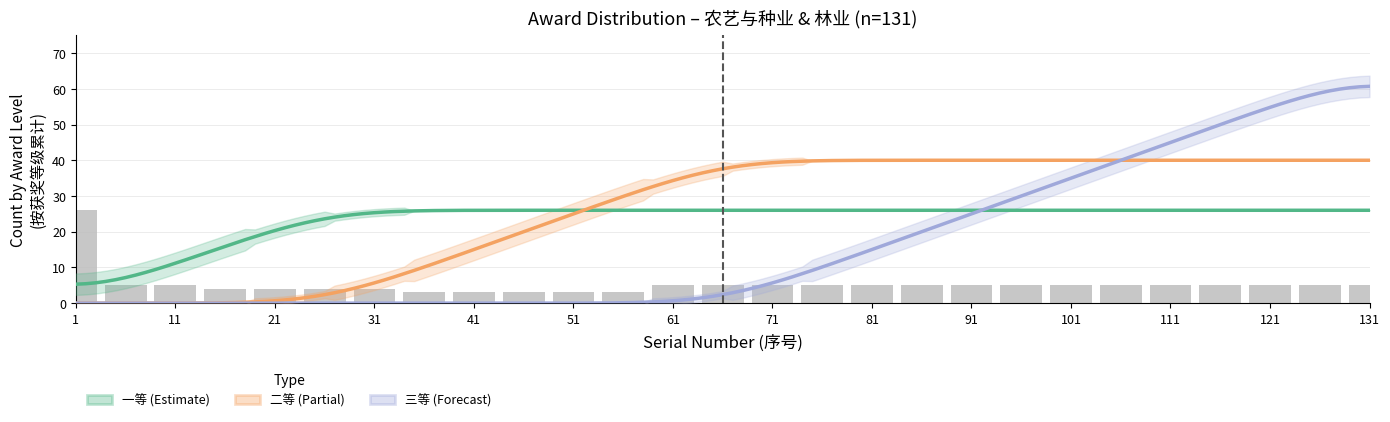

The value of 二等(Partial) at 76 is -9. True or false?

False